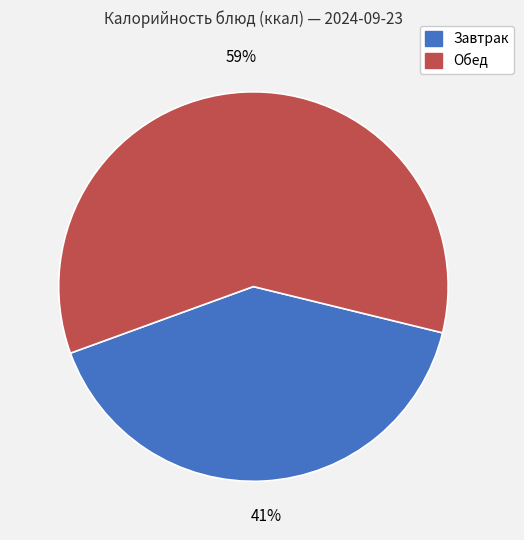

To the nearest percent, what is the average slice percentage?

50%